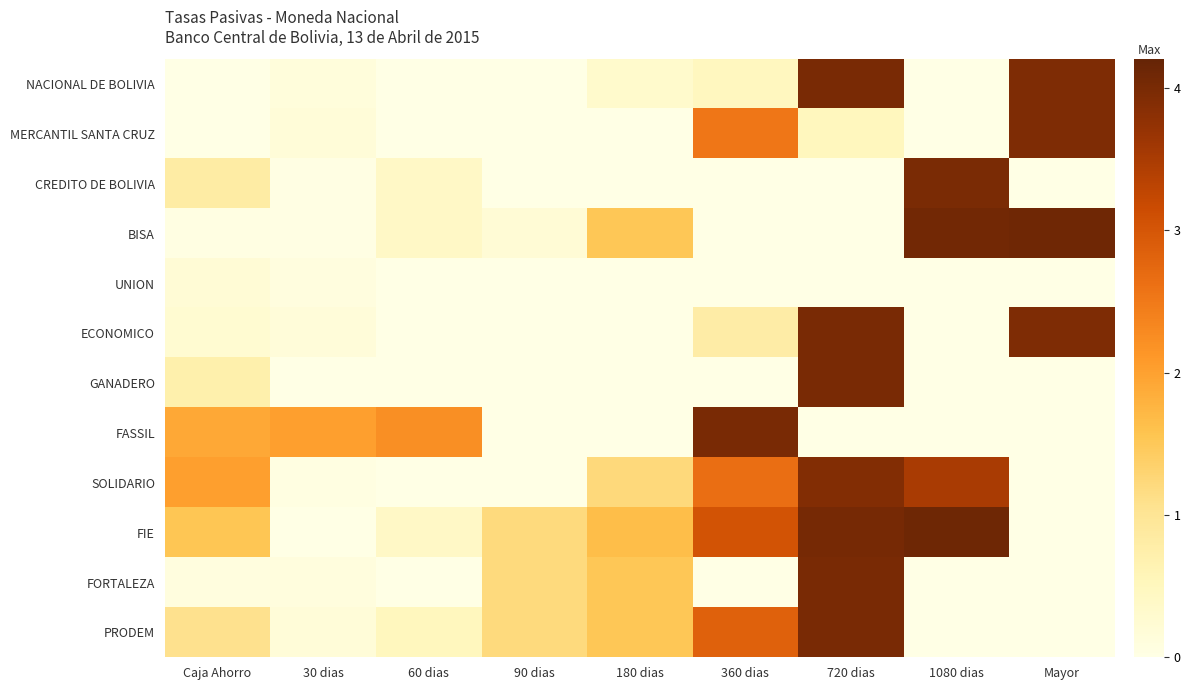

At 360 dias, list the series in order from largest to smallest.

FASSIL, FIE, PRODEM, SOLIDARIO, MERCANTIL SANTA CRUZ, ECONOMICO, NACIONAL DE BOLIVIA, CREDITO DE BOLIVIA, BISA, UNION, GANADERO, FORTALEZA